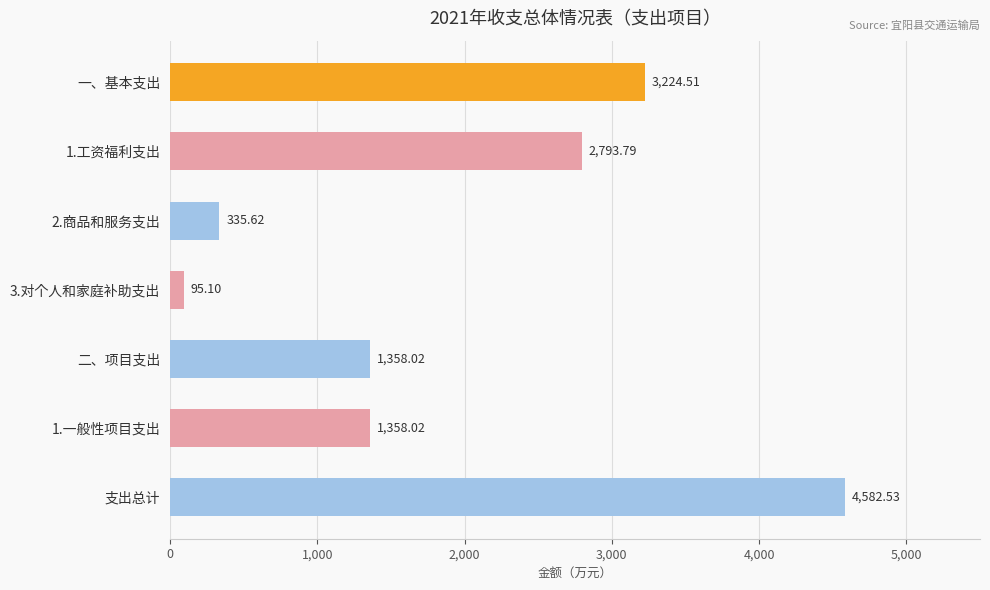

What is the smallest value displayed?

95.1